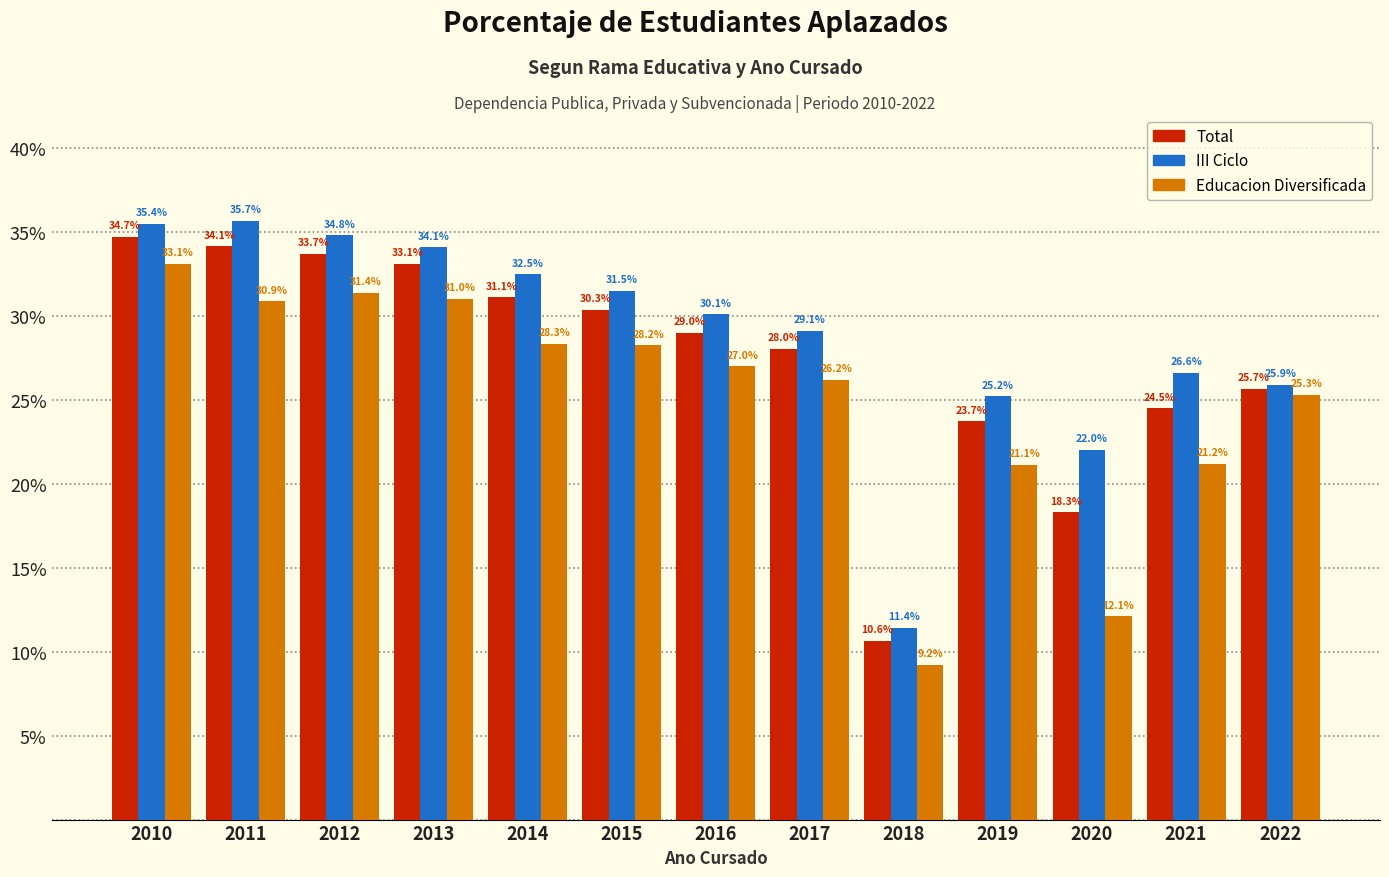

Reading right to left, transcribe all the data shown in this chart.

Total: 25.7	24.5	18.3	23.7	10.6	28.0	29.0	30.3	31.1	33.1	33.7	34.1	34.7
III Ciclo: 25.9	26.6	22.0	25.2	11.4	29.1	30.1	31.5	32.5	34.1	34.8	35.7	35.4
Educacion Diversificada: 25.3	21.2	12.1	21.1	9.2	26.2	27.0	28.2	28.3	31.0	31.4	30.9	33.1